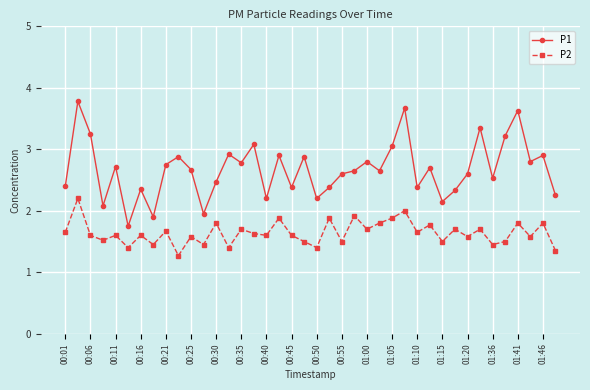

What is the sum of all P2 values?

65.6